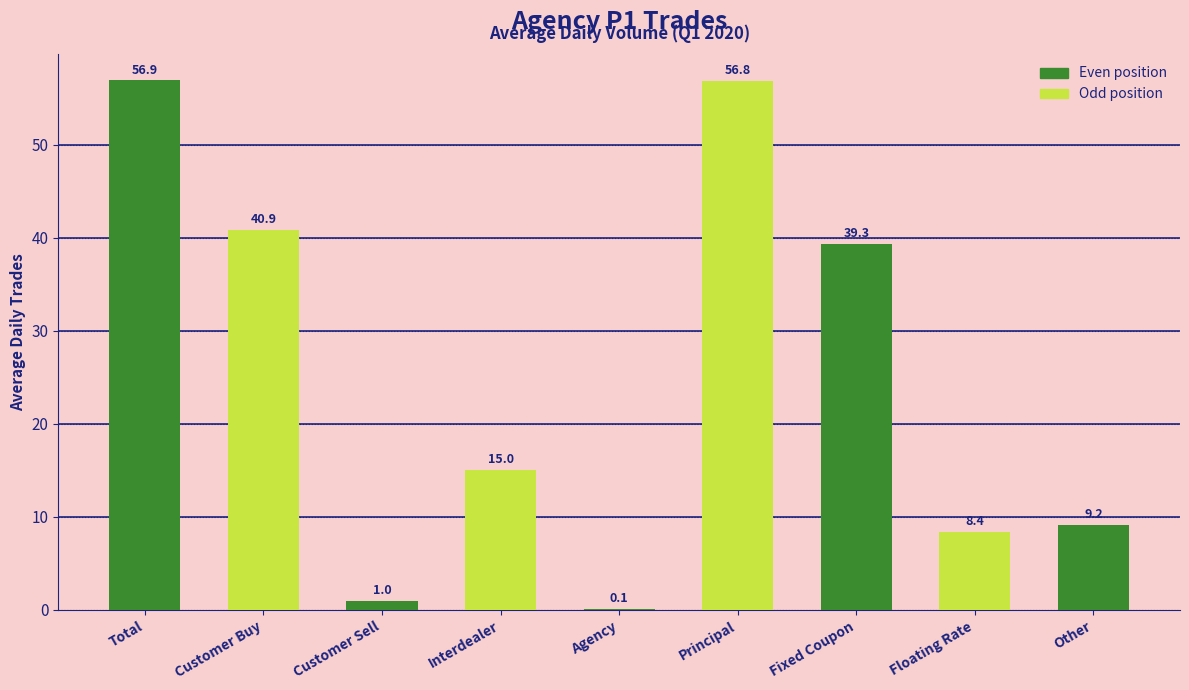

Reading left to right, transcribe all the data shown in this chart.

Total=56.9	Customer Buy=40.9	Customer Sell=1.0	Interdealer=15.0	Agency=0.1	Principal=56.8	Fixed Coupon=39.3	Floating Rate=8.4	Other=9.2